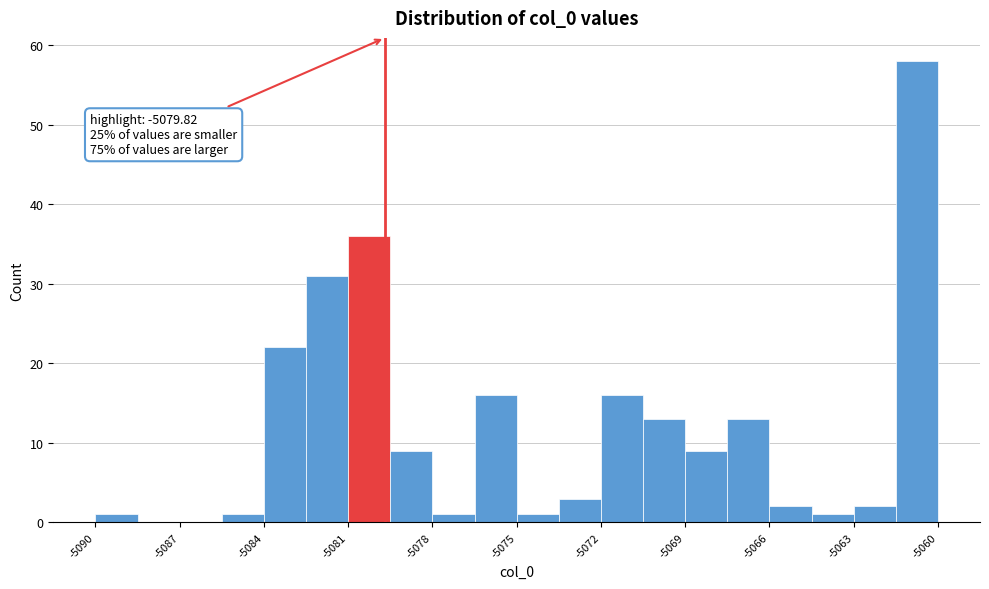

Read against the x-axis, roughly where is the centre of the tallest bar?

-5061.0